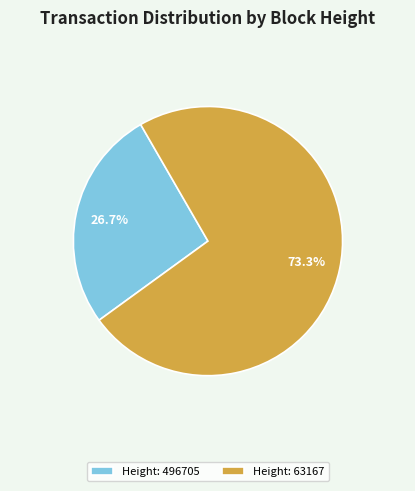

Between Height: 63167 and Height: 496705, which is larger?

Height: 63167